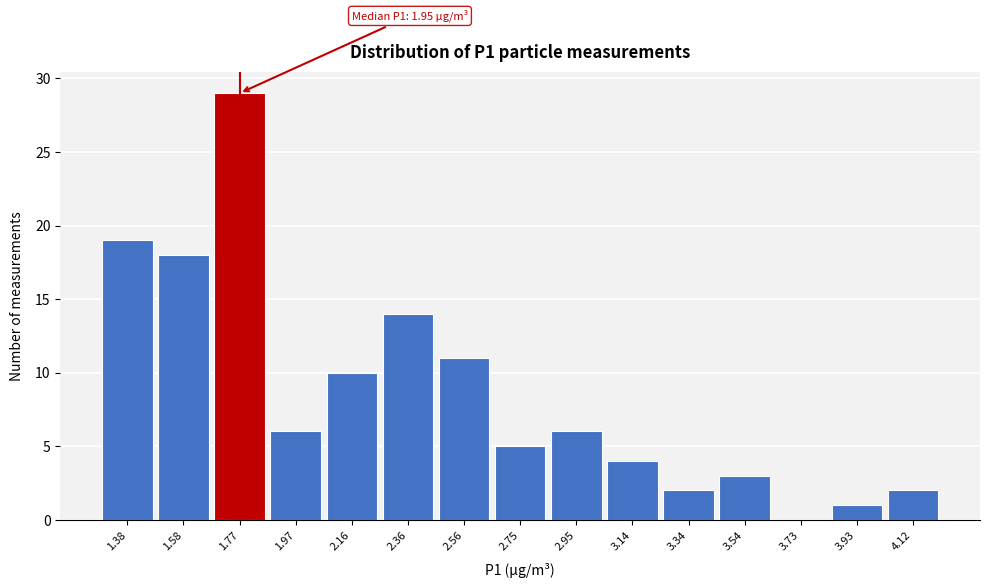

Reading left to right, extract all data points from this chart.

1.38=19	1.58=18	1.77=29	1.97=6	2.16=10	2.36=14	2.56=11	2.75=5	2.95=6	3.14=4	3.34=2	3.54=3	3.73=0	3.93=1	4.12=2